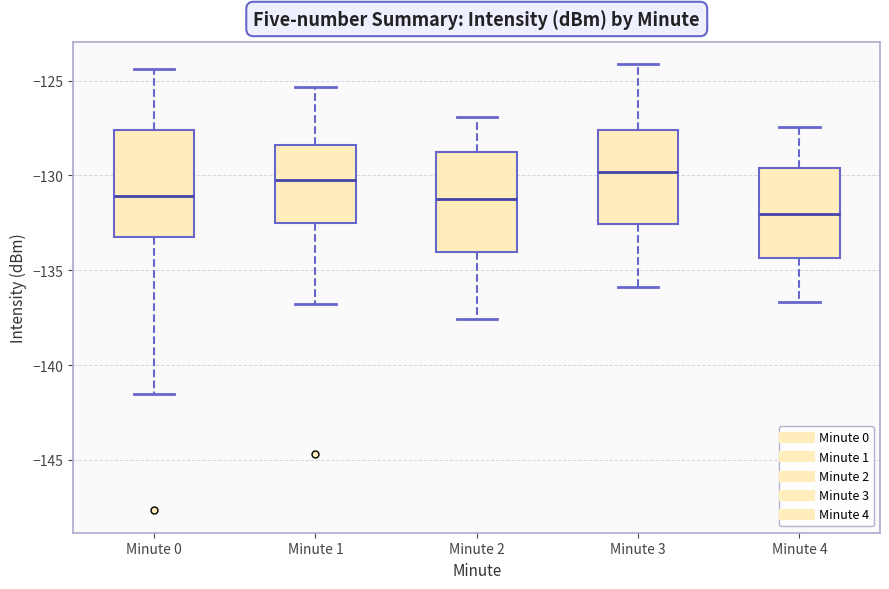

Reading left to right, transcribe this box plot: for each box, give where its median line is, the range the box spans, and where its two whiskers end, as read against the y-axis. The values are not printed on the chart, so give them approximately, as read against the axis.

Minute 0: median -131.0, box -133.5 to -127.5, whiskers -141.5 to -124.5
Minute 1: median -130.5, box -132.5 to -128.5, whiskers -137.0 to -125.5
Minute 2: median -131.0, box -134.0 to -129.0, whiskers -137.5 to -127.0
Minute 3: median -130.0, box -132.5 to -127.5, whiskers -136.0 to -124.0
Minute 4: median -132.0, box -134.5 to -129.5, whiskers -136.5 to -127.5